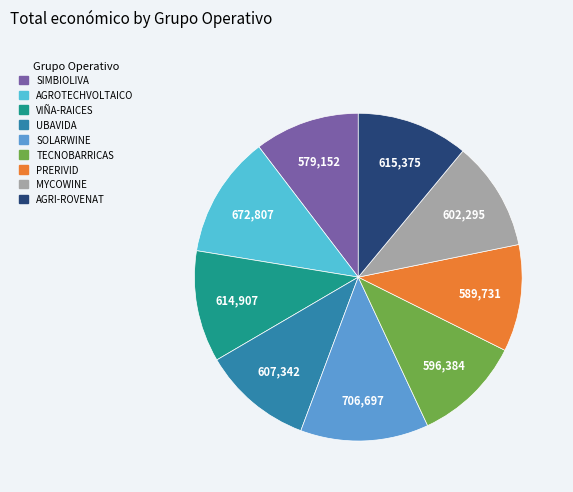

Which slice is the largest?

SOLARWINE